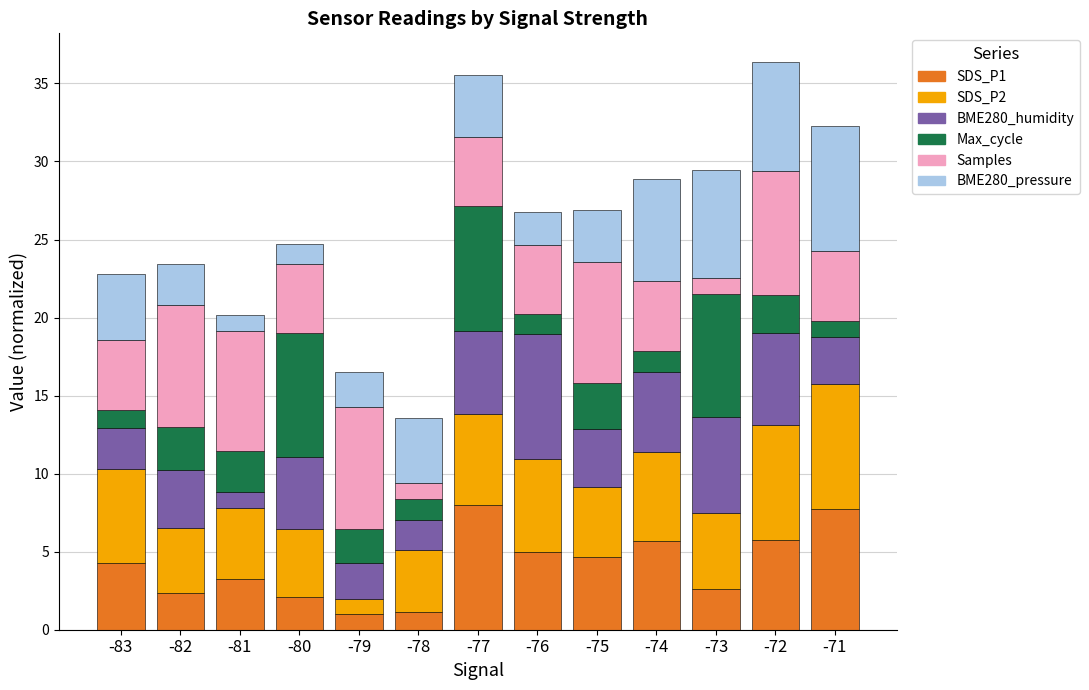

What is the maximum value for SDS_P1?

8.0